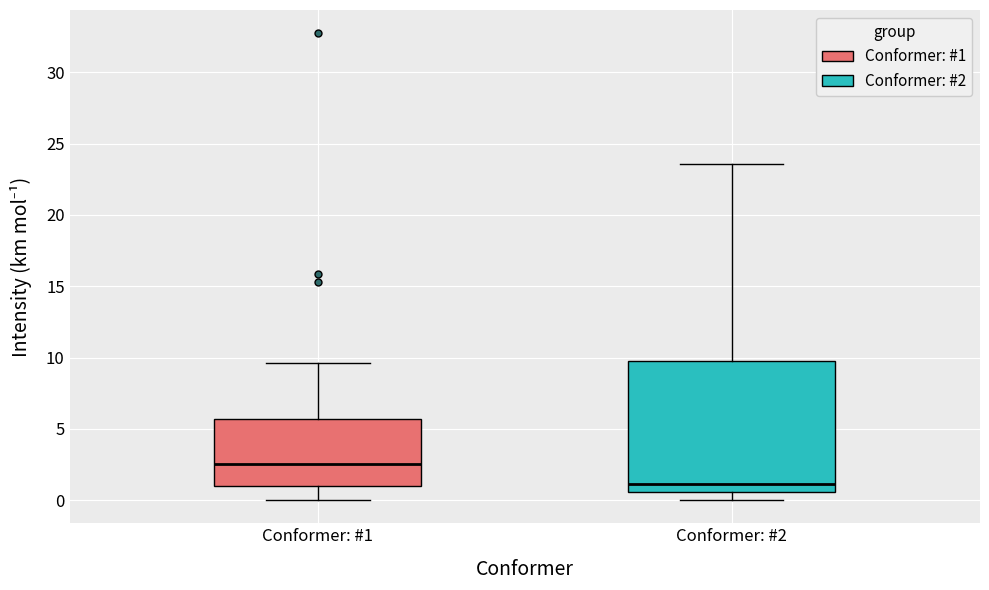

Which box has the lowest median line?

Conformer: #2